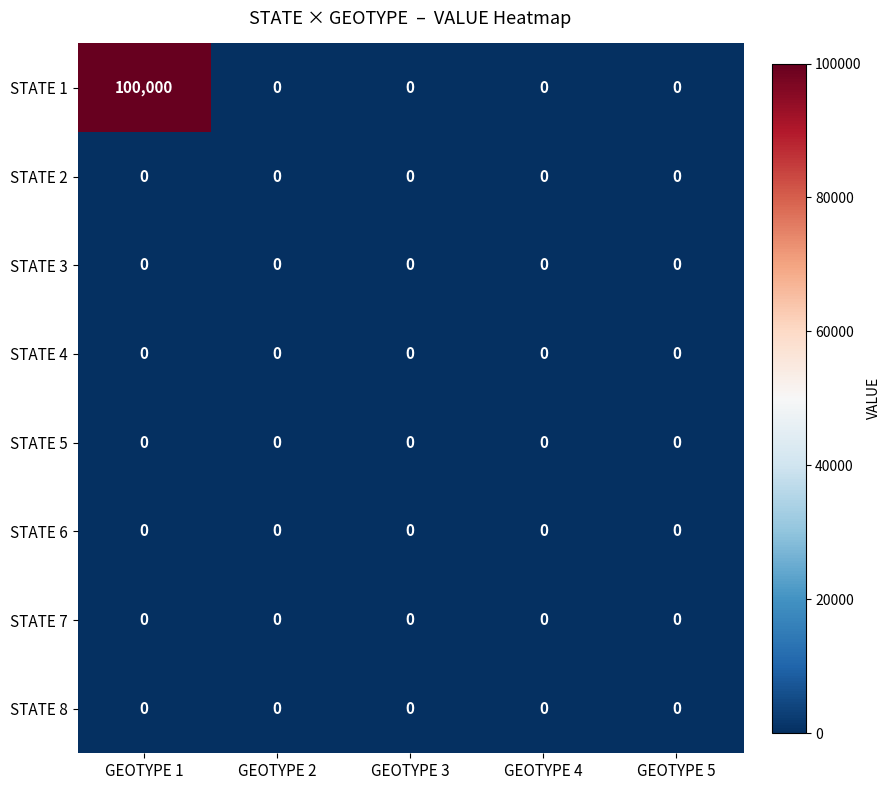

Which series has the largest range (max minus min)?

STATE 1